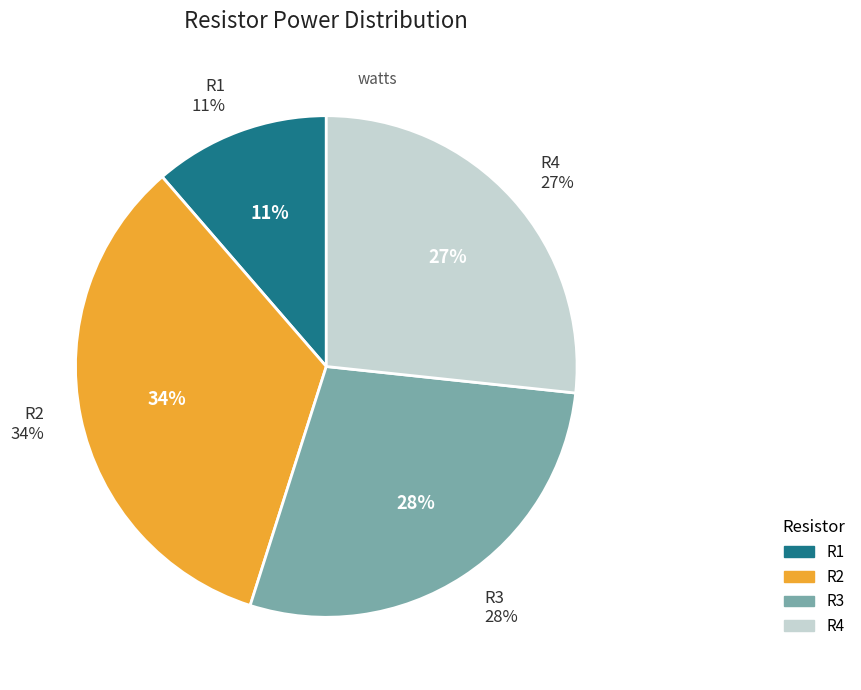

Count the number of slices in the pie.

4